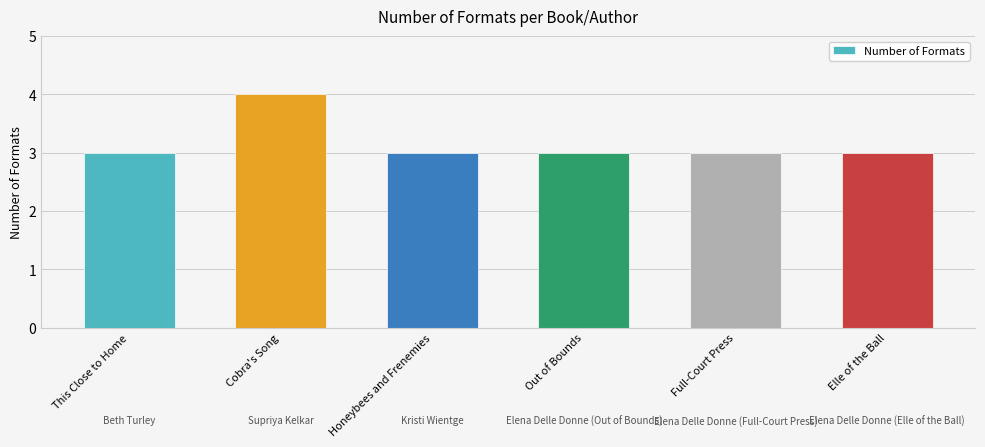

What is the minimum value shown in the chart?

3